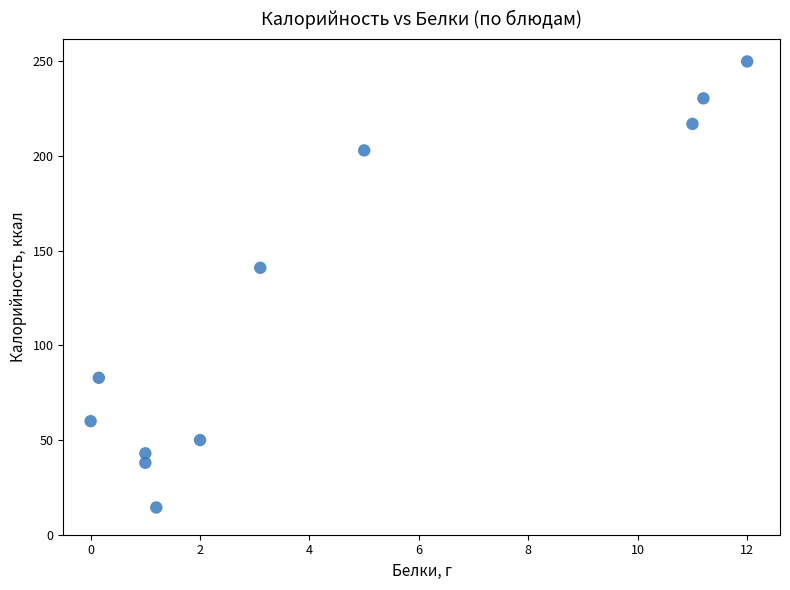

What Y value in the scatter plot is closest to 132?

141.0